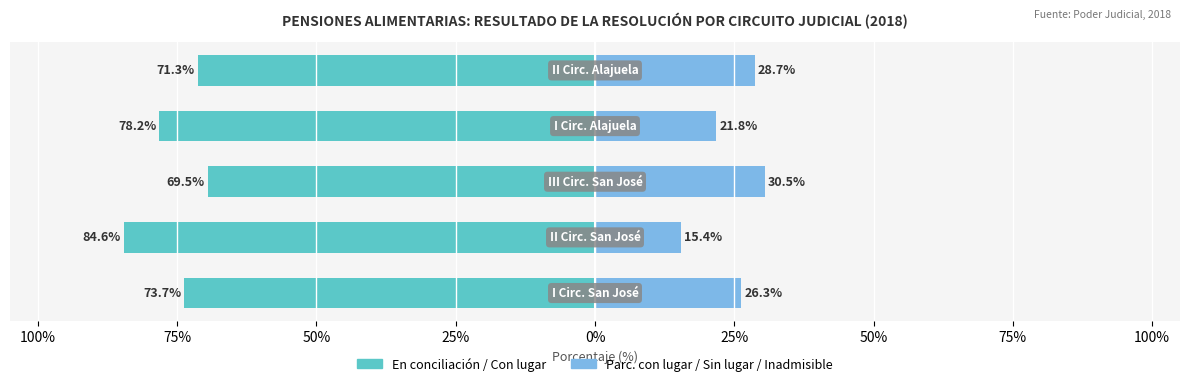

What value does the En conciliación series have at 0%?

-71.3